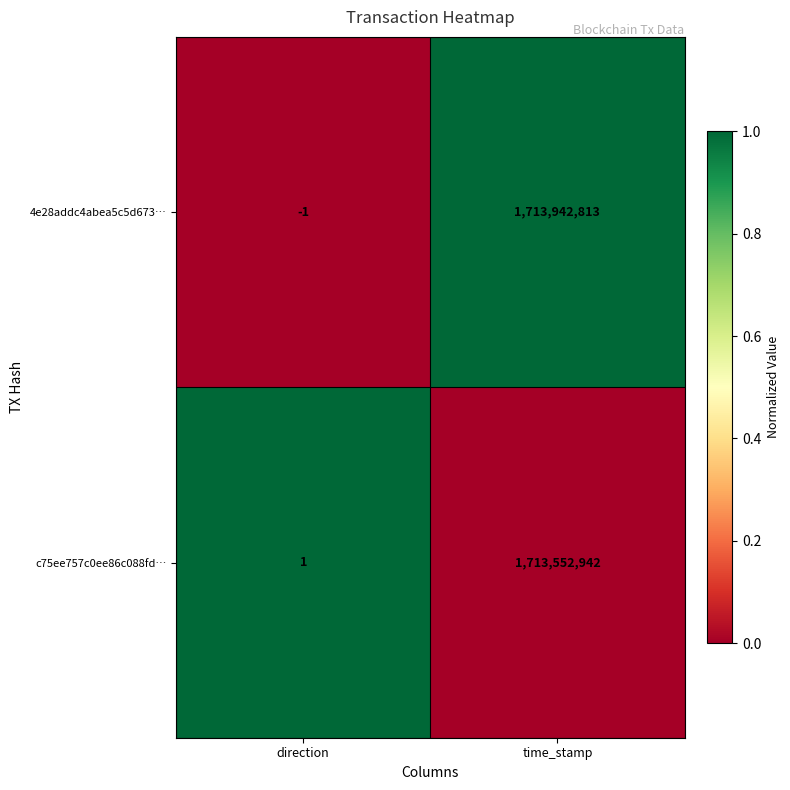

Which category has the highest value across all series?

time_stamp